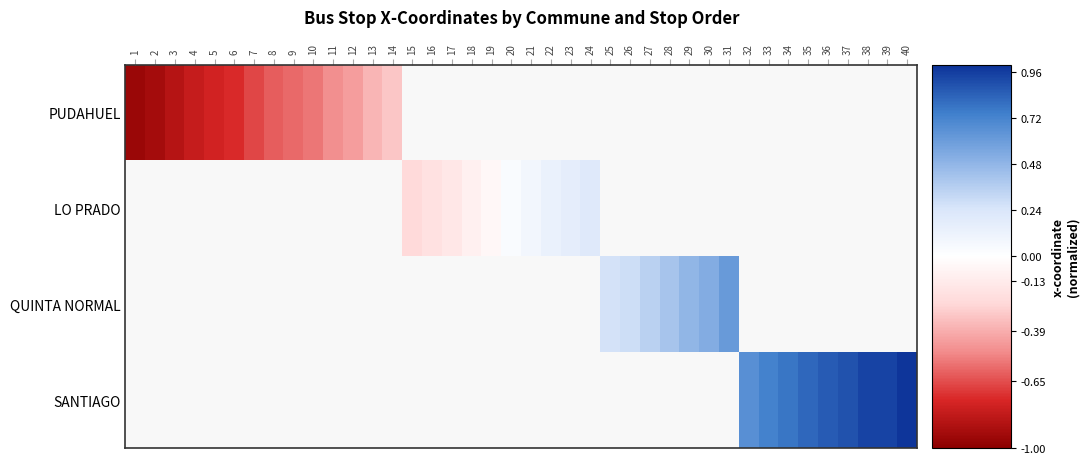

At how many categories does at least one series exceed 0?

21